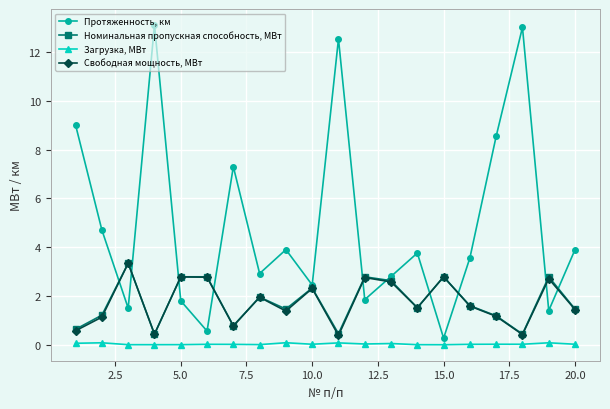

List the series in order of their peak value, highest first.

Протяженность, км, Номинальная пропускная способность, МВт, Свободная мощность, МВт, Загрузка, МВт